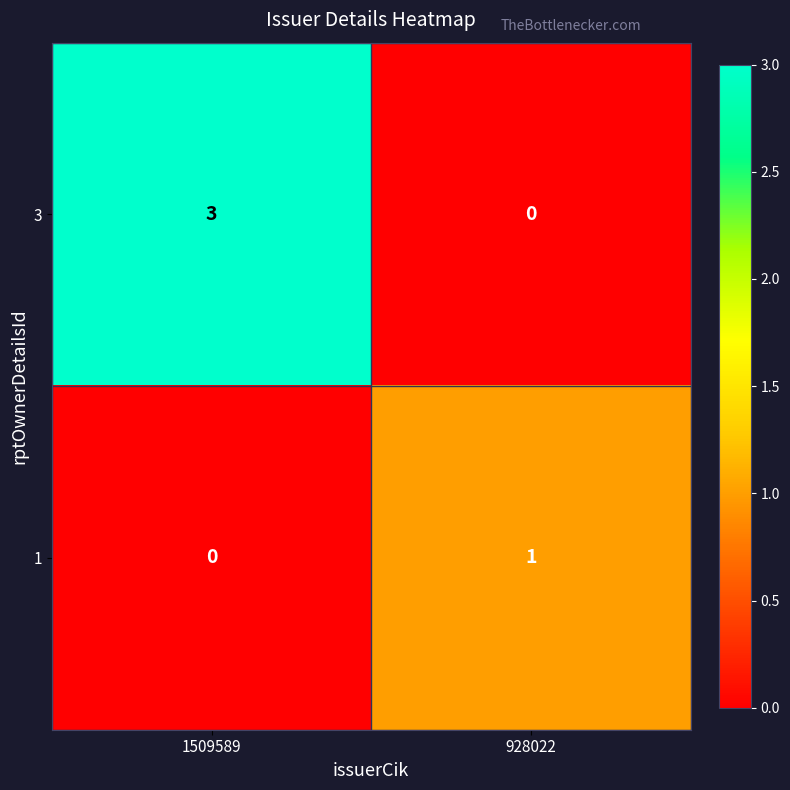

True or false: 3 has a value of 0 at 928022.

True